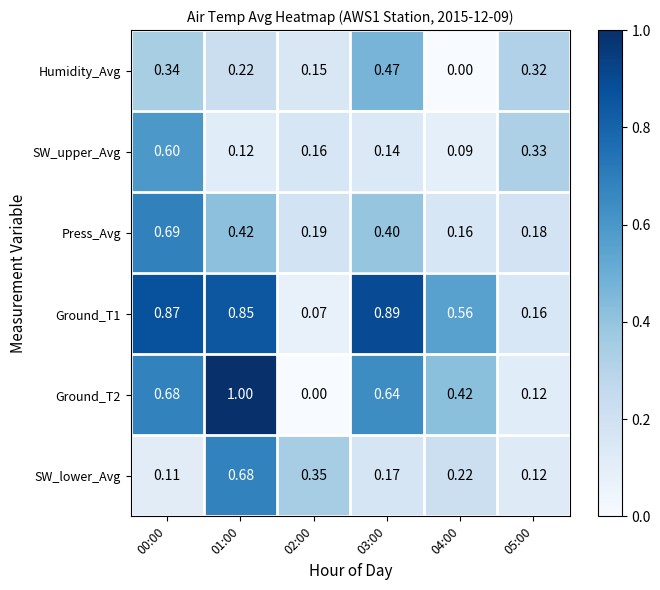

Which series changed the most between 03:00 and 04:00?

Humidity_Avg